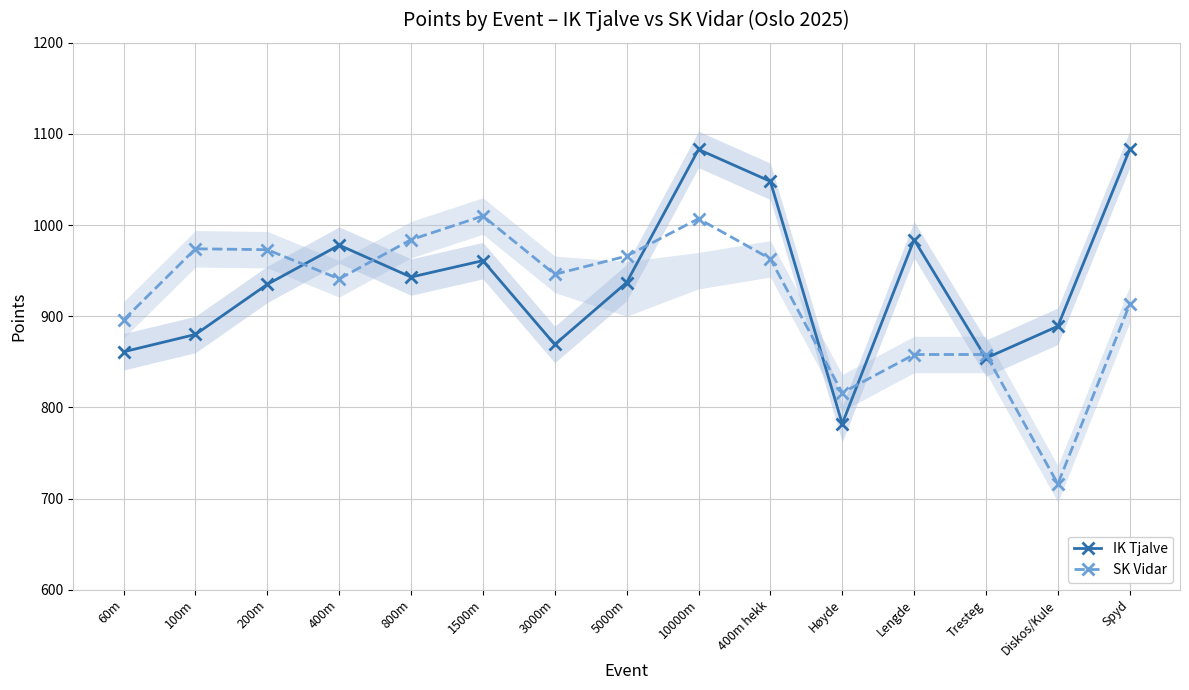

The value of IK Tjalve at 1500m is 340. True or false?

False